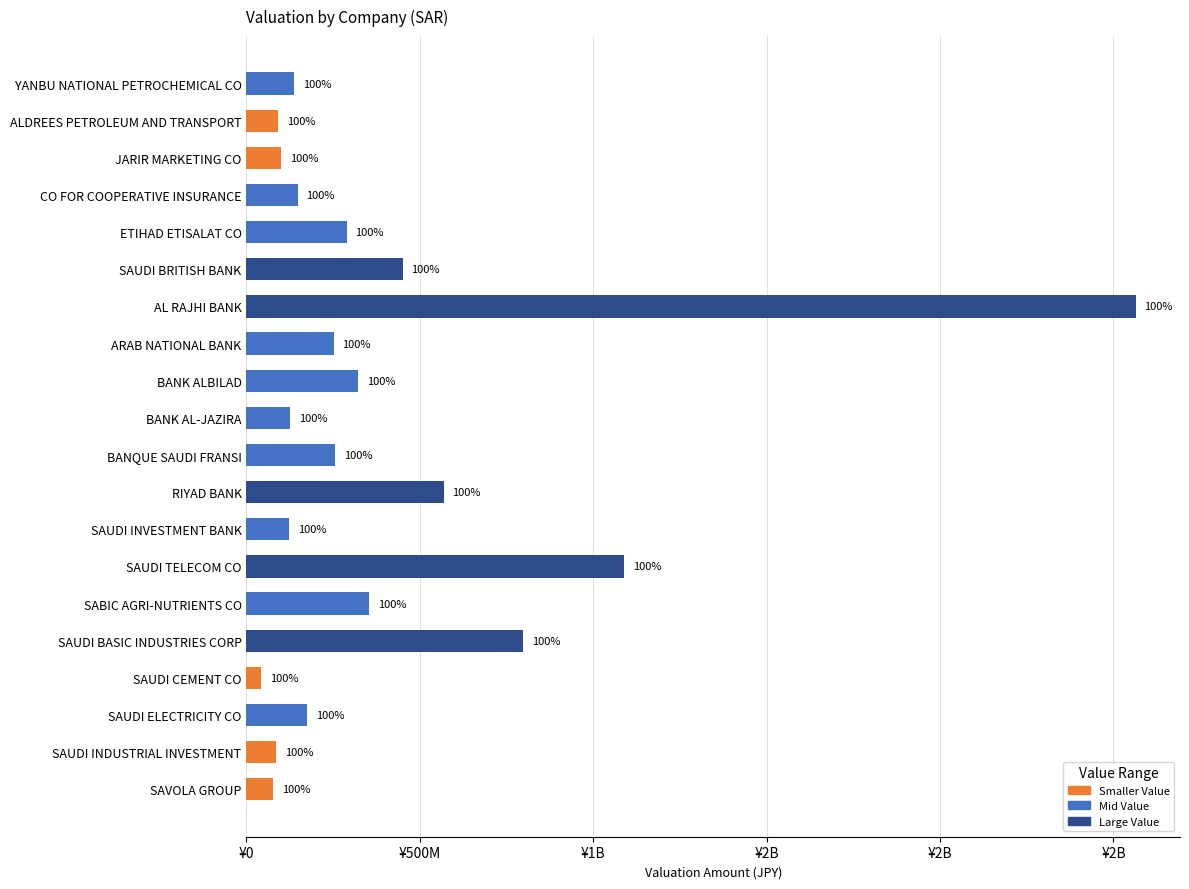

True or false: the data shows 568111789.8 at RIYAD BANK.

True